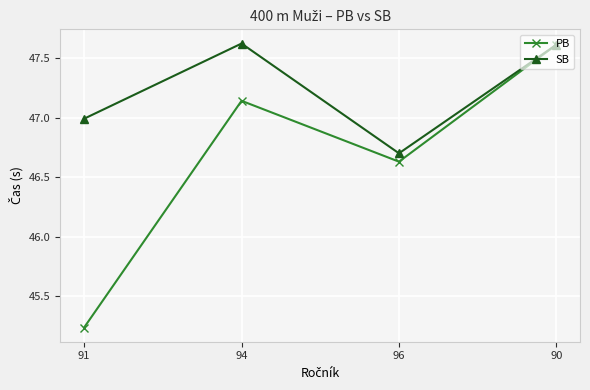

Where is the first local maximum for SB?

94